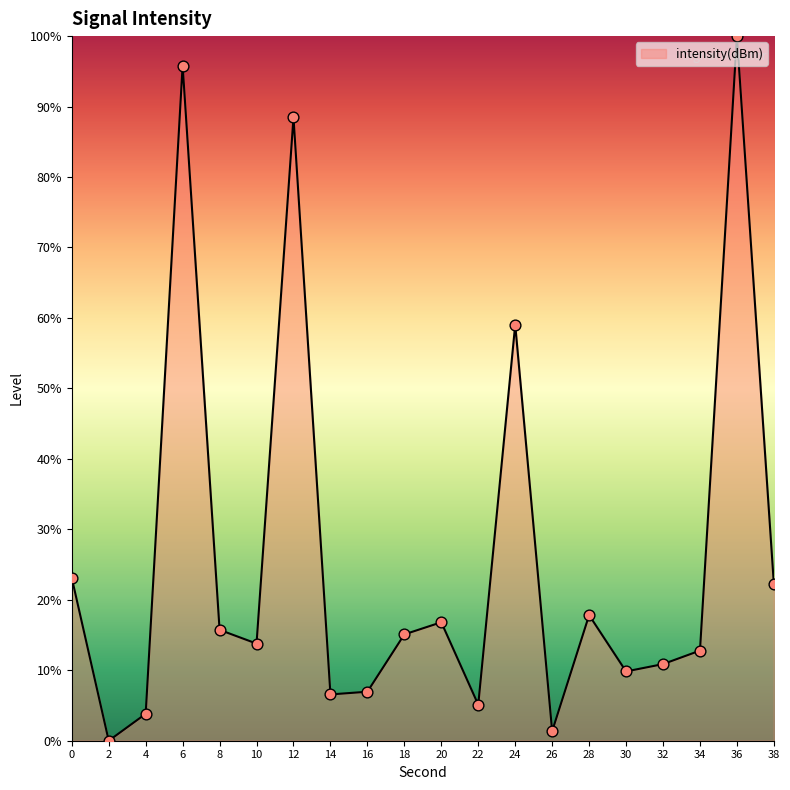

What is the change in value from 6 to 34?

-83.0